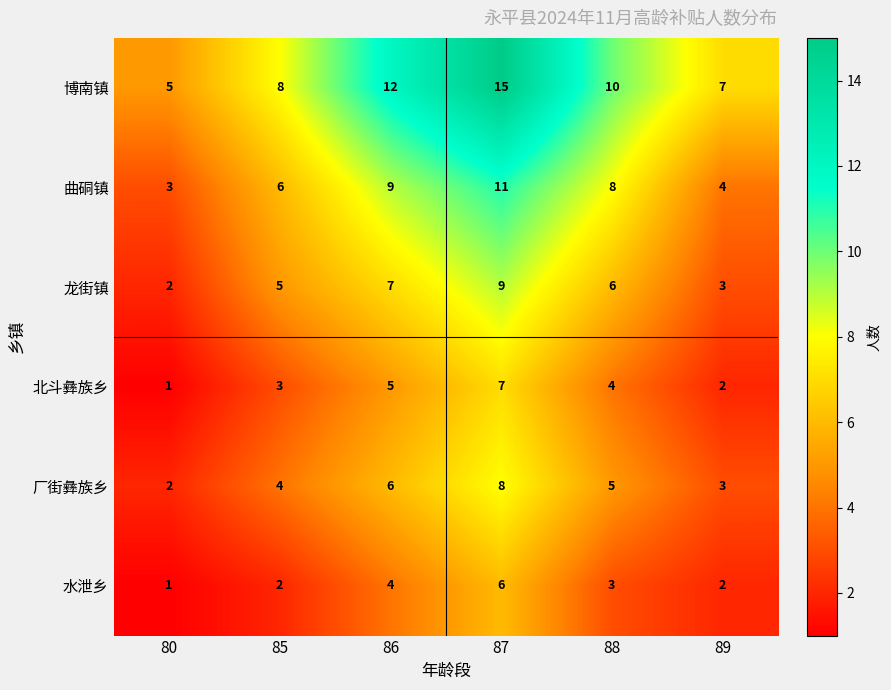

At which category is the sum across all series the highest?

87